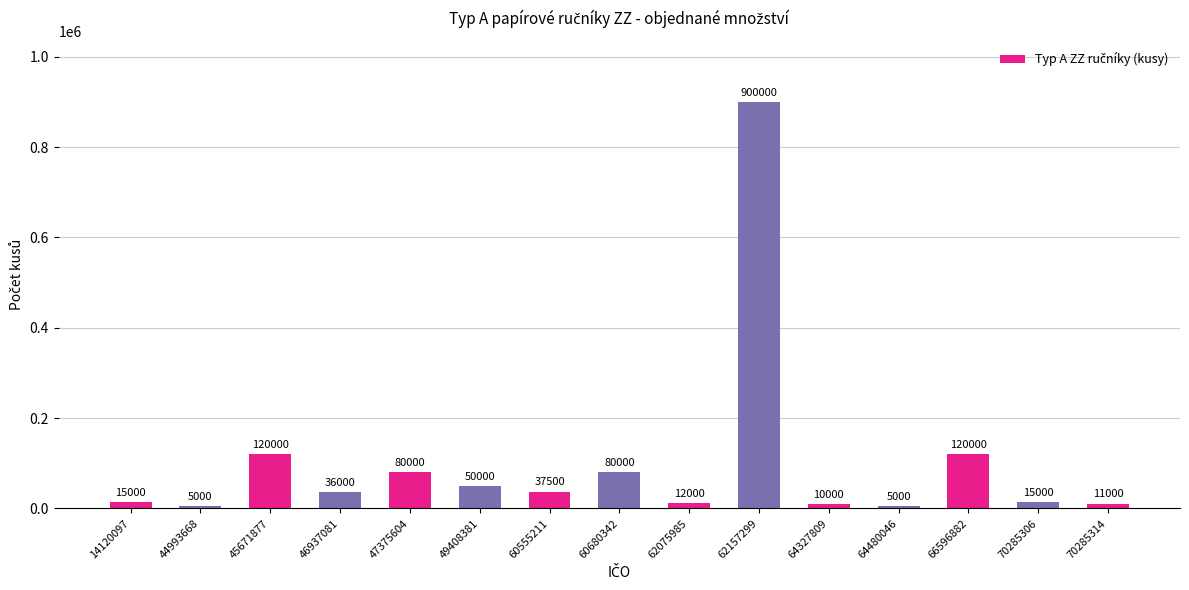

Where does the data first go above 36000?

45671877